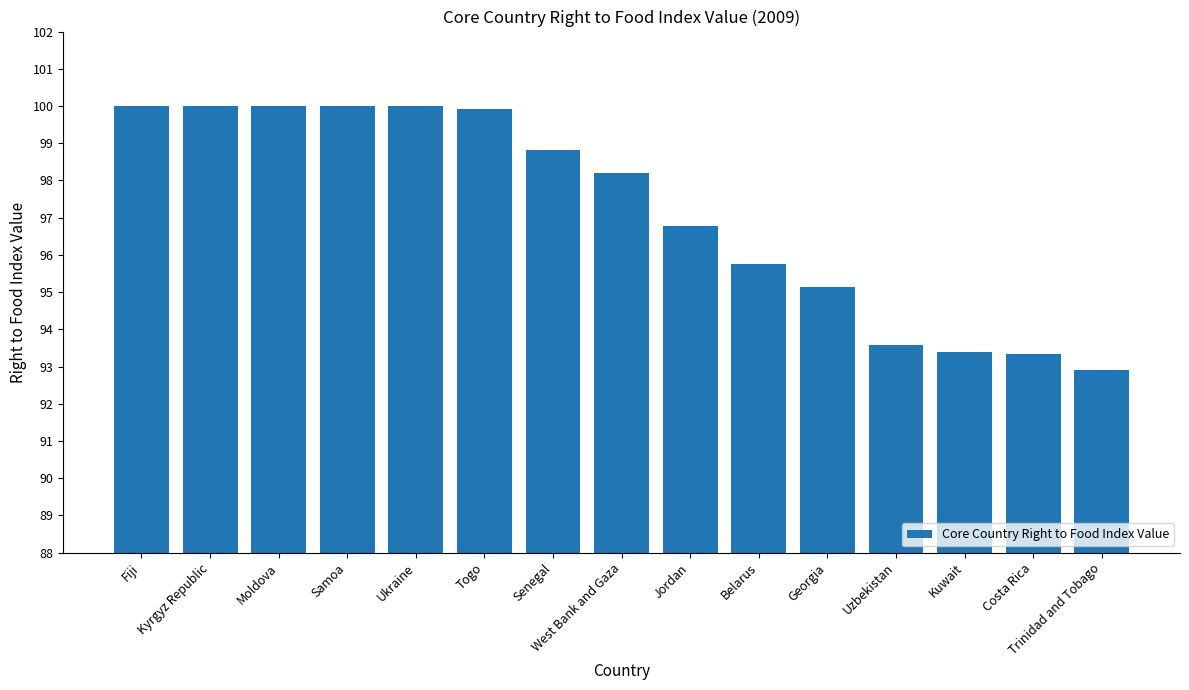

Are the bars horizontal?

No